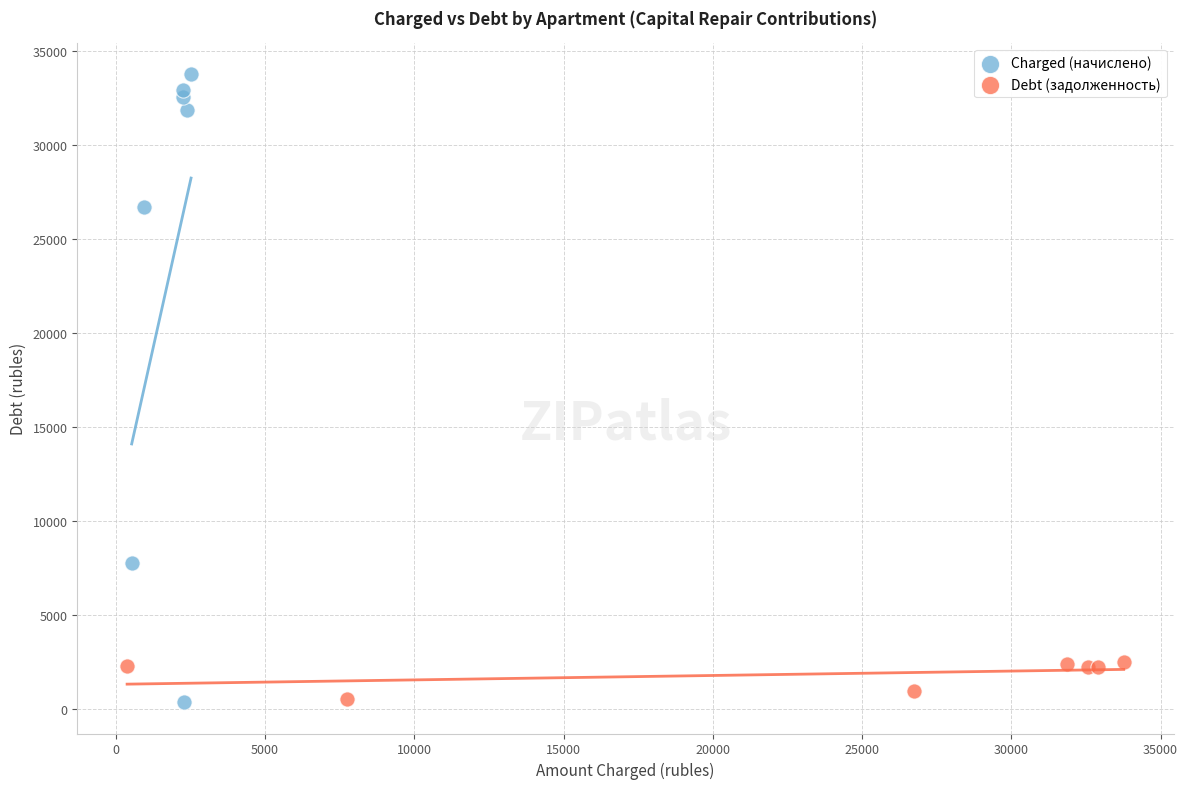

Which series reaches the maximum Y coordinate?

Charged (начислено)